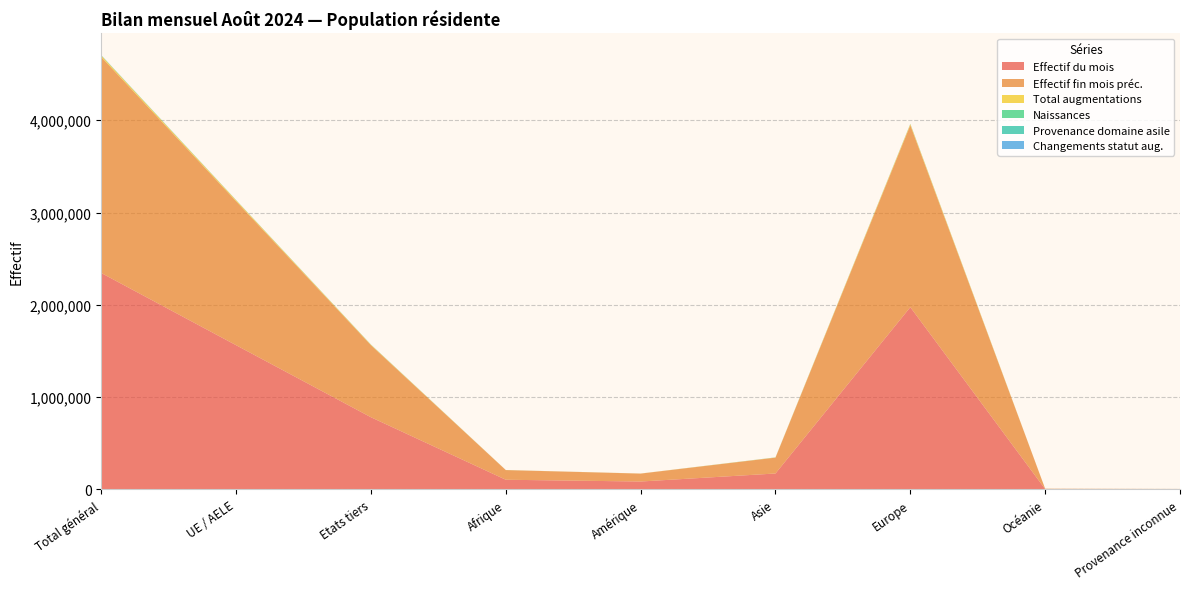

Reading left to right, list all the values displayed in this chart.

Effectif du mois: Total général=2344568	UE / AELE=1562476	Etats tiers=782092	Afrique=105014	Amérique=85848	Asie=172740	Europe=1974485	Océanie=3853	Provenance inconnue=2628
Effectif fin mois préc.: Total général=2340167	UE / AELE=1559585	Etats tiers=780582	Afrique=104705	Amérique=85783	Asie=171849	Europe=1971326	Océanie=3878	Provenance inconnue=2626
Total augmentations: Total général=15355	UE / AELE=10598	Etats tiers=4757	Afrique=667	Amérique=712	Asie=1856	Europe=12074	Océanie=36	Provenance inconnue=10
Naissances: Total général=1574	UE / AELE=1020	Etats tiers=554	Afrique=130	Amérique=17	Asie=140	Europe=1283	Océanie=1	Provenance inconnue=3
Provenance domaine asile: Total général=1019	UE / AELE=1	Etats tiers=1018	Afrique=159	Amérique=6	Asie=682	Europe=171	Océanie=0	Provenance inconnue=1
Changements statut aug.: Total général=1853	UE / AELE=1487	Etats tiers=366	Afrique=21	Amérique=89	Asie=174	Europe=1563	Océanie=6	Provenance inconnue=0